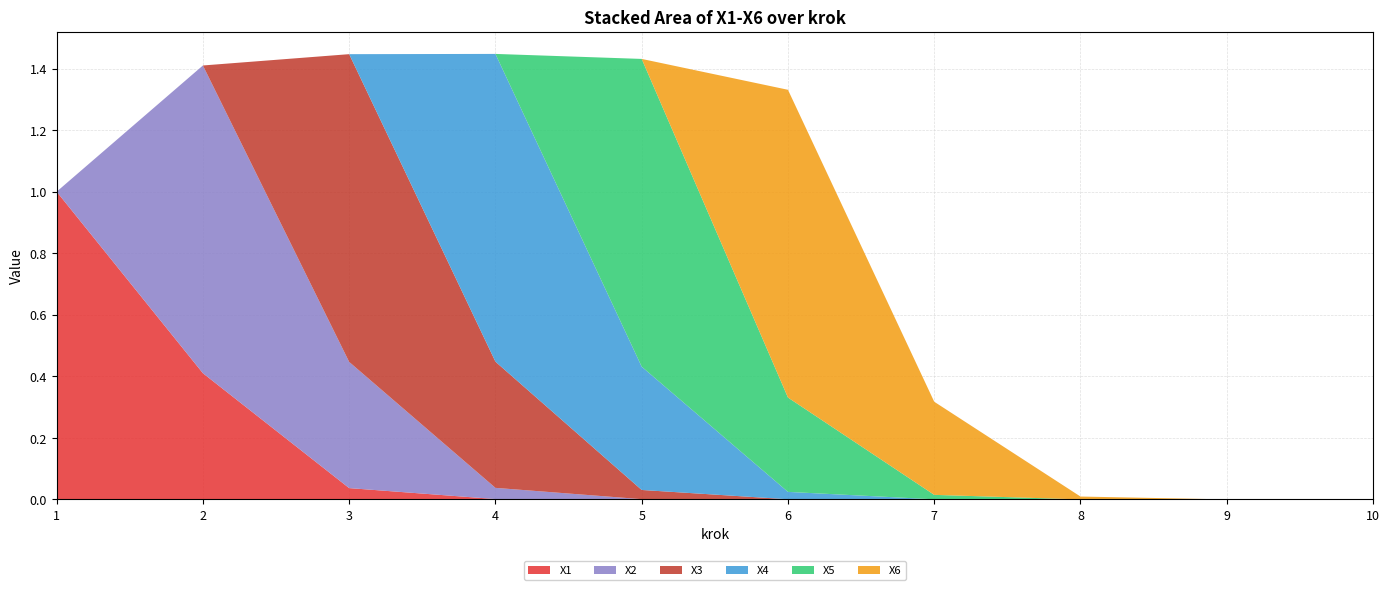

Reading right to left, transcribe all the data shown in this chart.

X1: 10=0.0	9=0.0	8=0.0	7=0.0	6=0.0	5=0.0	4=0.0	3=0.0	2=0.4	1=1.0
X2: 10=0.0	9=0.0	8=0.0	7=0.0	6=0.0	5=0.0	4=0.0	3=0.4	2=1.0	1=0.0
X3: 10=0.0	9=0.0	8=0.0	7=0.0	6=0.0	5=0.0	4=0.4	3=1.0	2=0.0	1=0.0
X4: 10=0.0	9=0.0	8=0.0	7=0.0	6=0.0	5=0.4	4=1.0	3=0.0	2=0.0	1=0.0
X5: 10=0.0	9=0.0	8=0.0	7=0.0	6=0.3	5=1.0	4=0.0	3=0.0	2=0.0	1=0.0
X6: 10=0.0	9=0.0	8=0.0	7=0.3	6=1.0	5=0.0	4=0.0	3=0.0	2=0.0	1=0.0